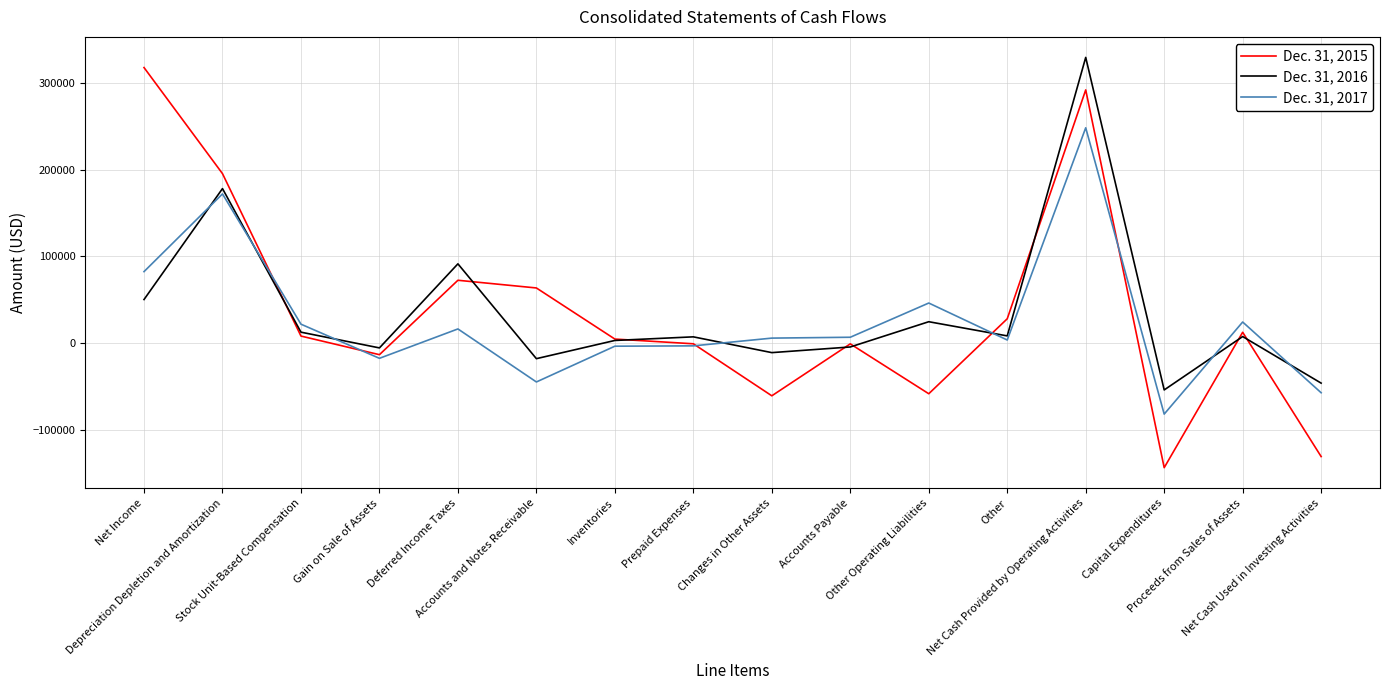

Which series has the widest spread of values?

Dec. 31, 2015